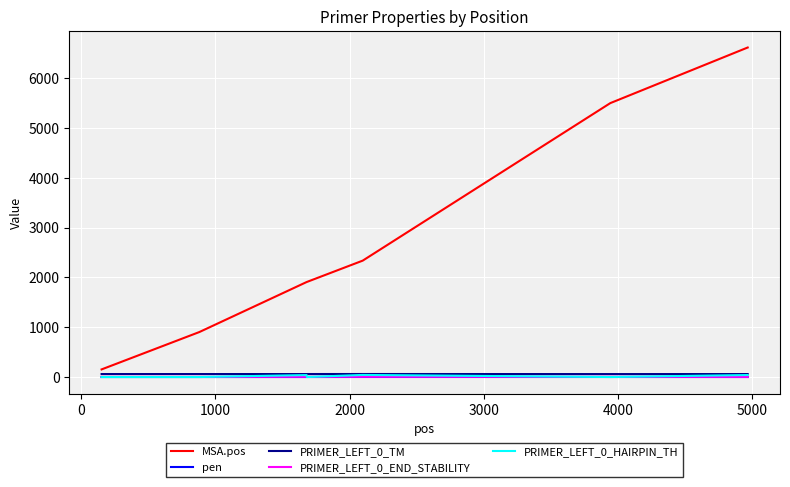

What is the difference between the second highest and minimum values in the PRIMER_LEFT_0_END_STABILITY series?

2.0